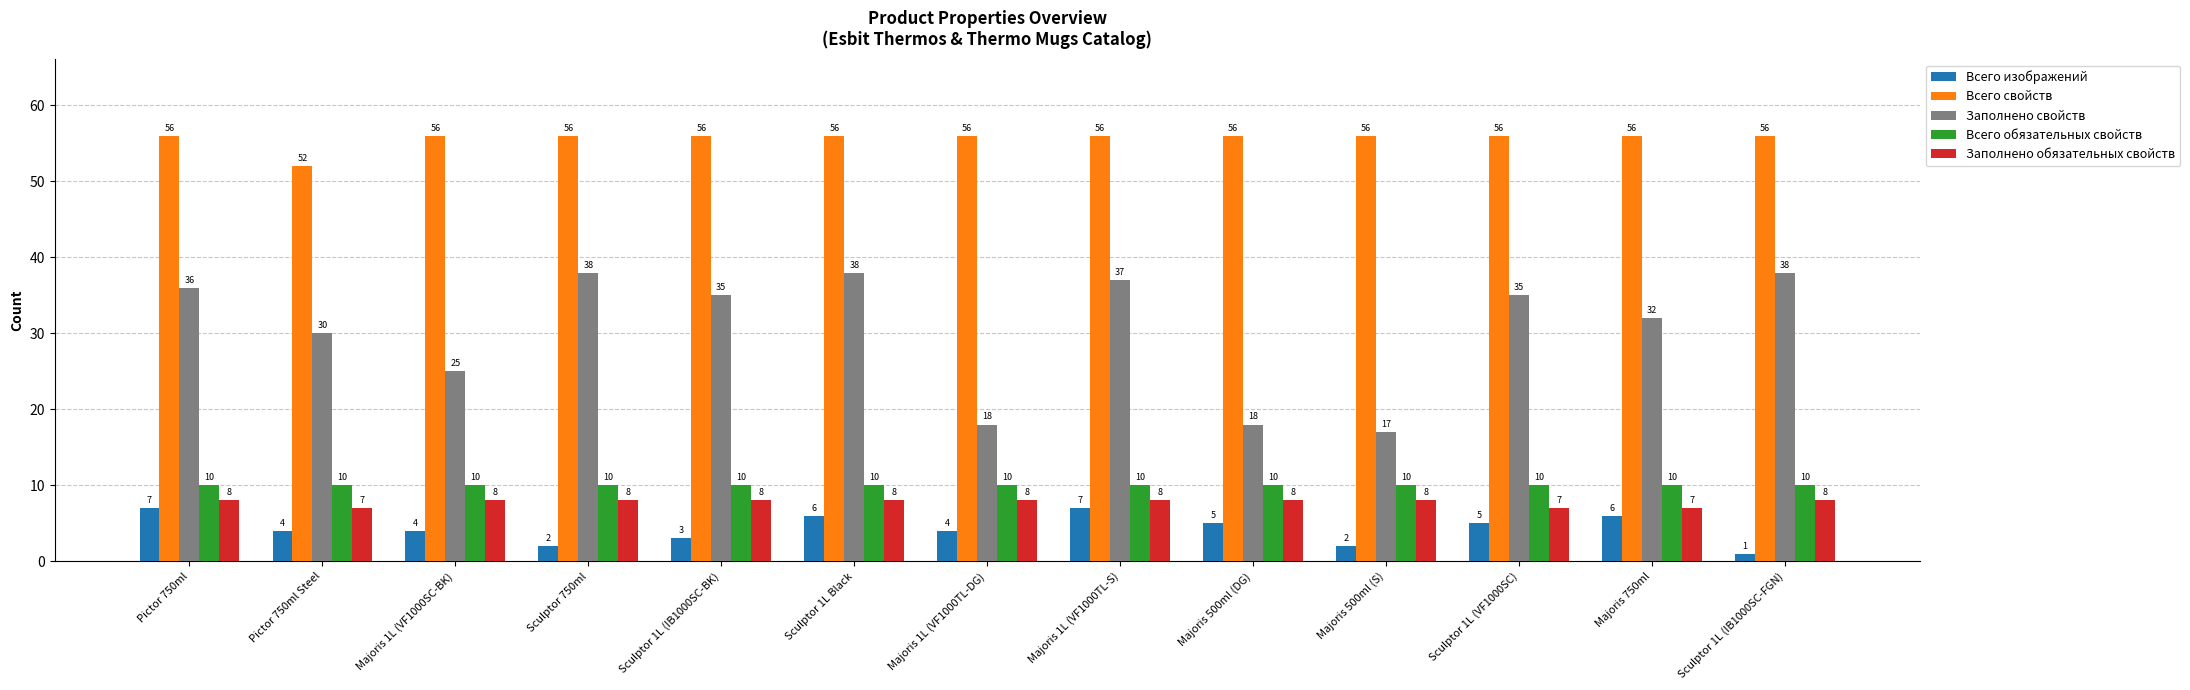

Is it true that Заполнено обязательных свойств equals 8 at Pictor 750ml?

True